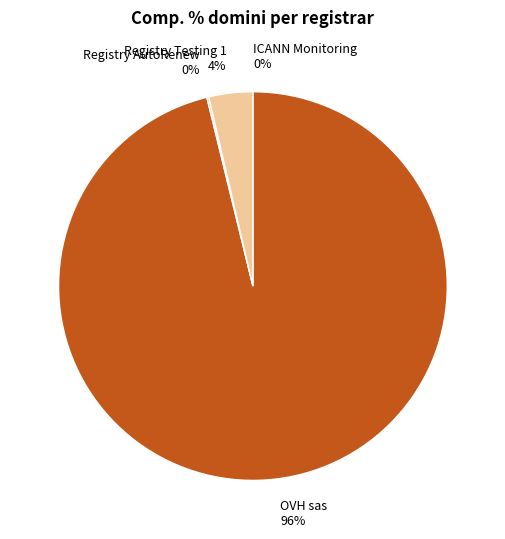

Which has a higher value, OVH sas or Registry Testing 1?

OVH sas